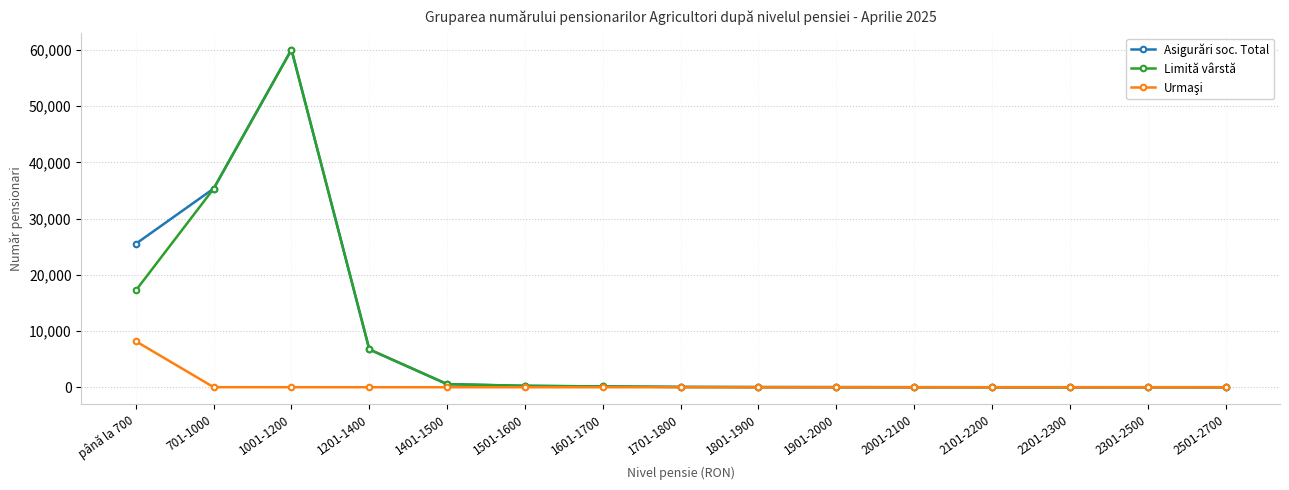

Does the chart have visible grid lines?

Yes